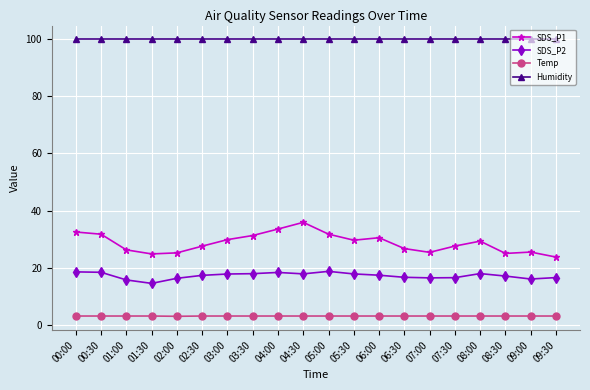

True or false: SDS_P1 and Humidity cross at least once.

False